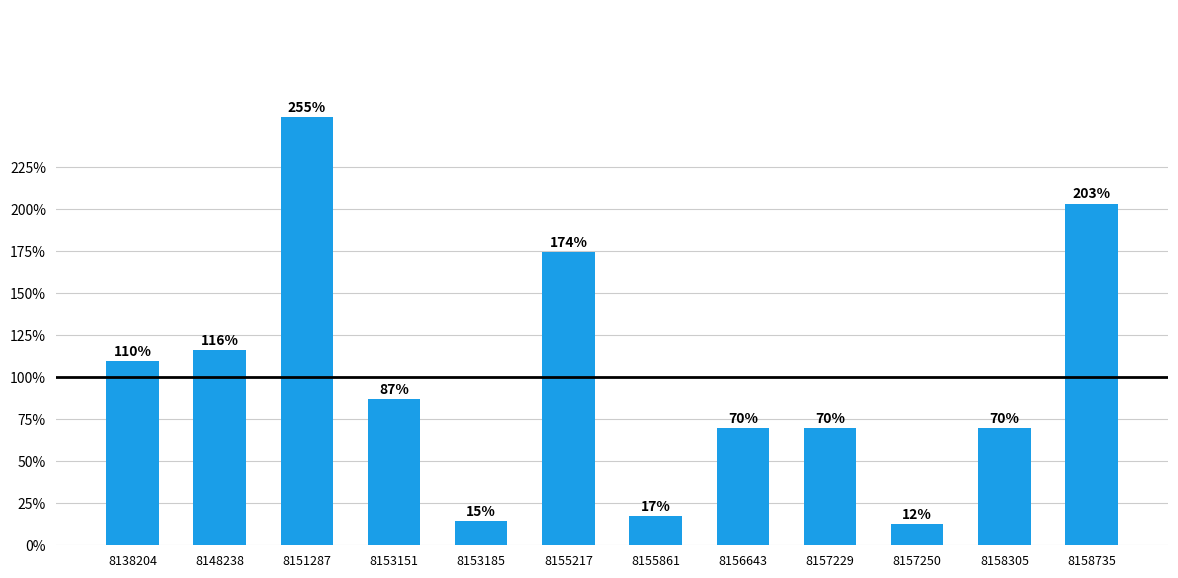

What is the value of the 2nd bar from the left?

116.3